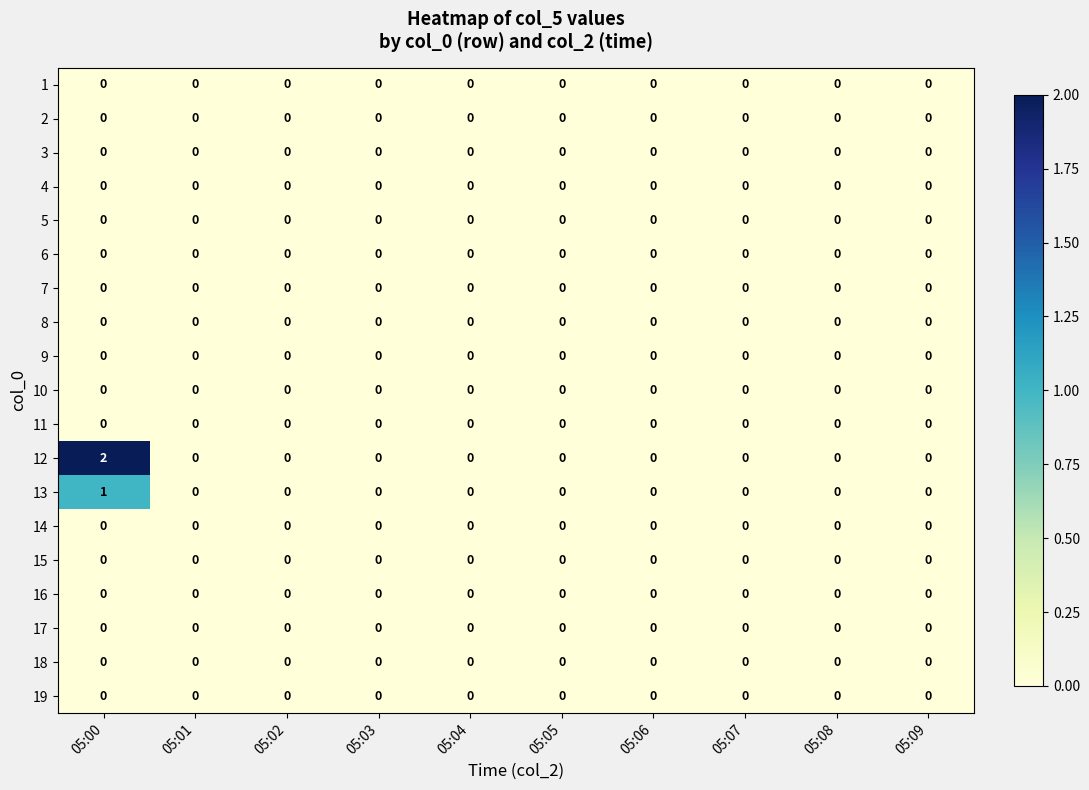

Which category has the highest value across all series?

05:00